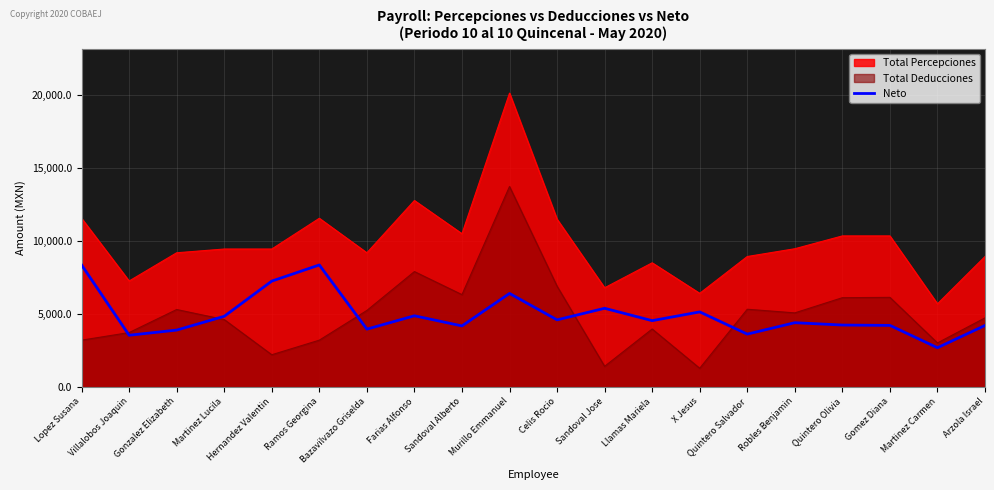

What is the minimum value shown in the chart?

1271.8